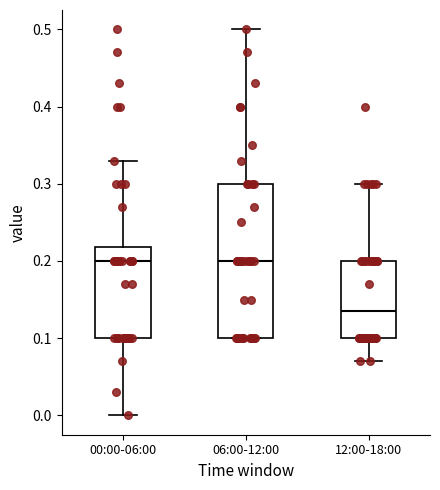

Comparing the boxes themselves (not the whiskers), which one is the tallest?

06:00-12:00